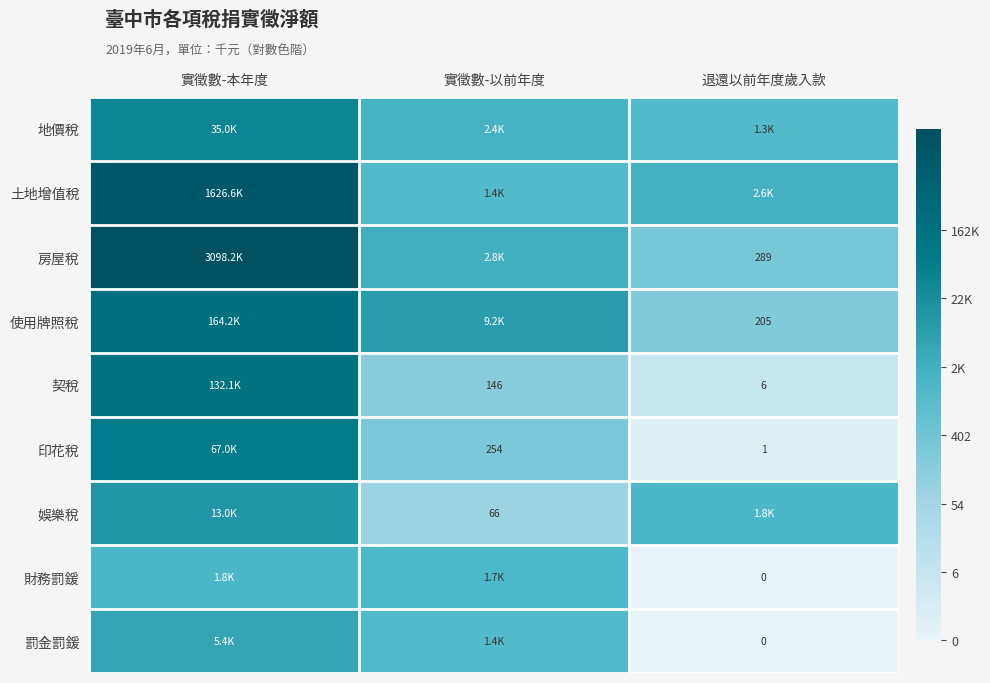

Is the value of 房屋稅 at 退還以前年度歲入款 greater than the value of 印花稅 at 退還以前年度歲入款?

Yes